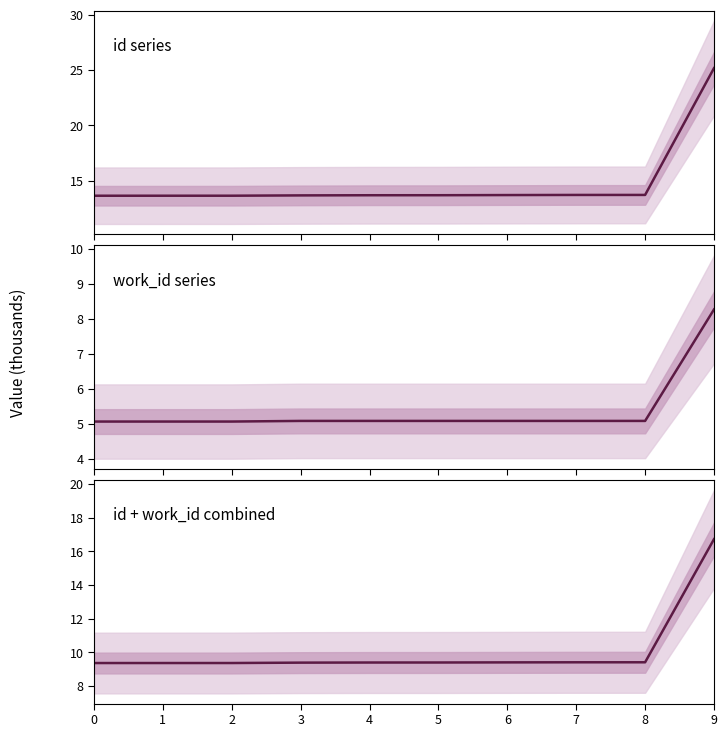

True or false: the data shows 9.4 at 2.

True